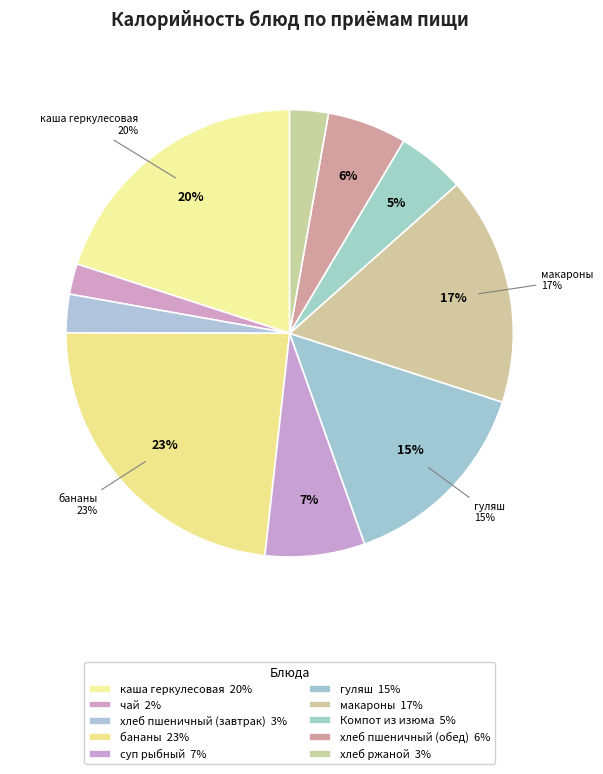

Is there any slice that represents more than half of the pie?

No